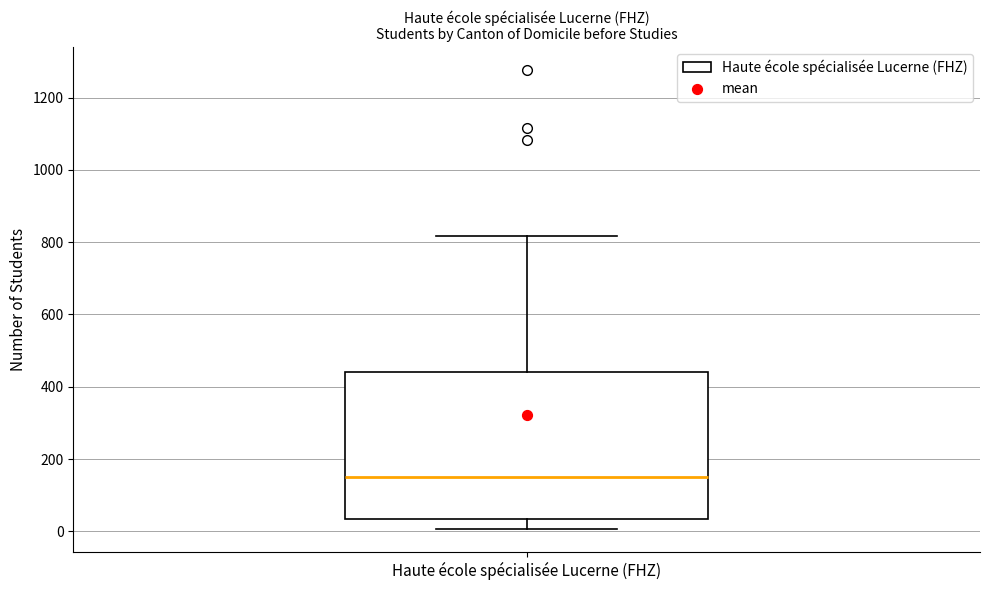

Read this box plot against the y-axis: the position of the median line, the range covered by the box, and the ends of both whiskers. The values are not printed on the chart, so give them approximately, as read against the axis.

median 160, box 40 to 440, whiskers 0 to 820